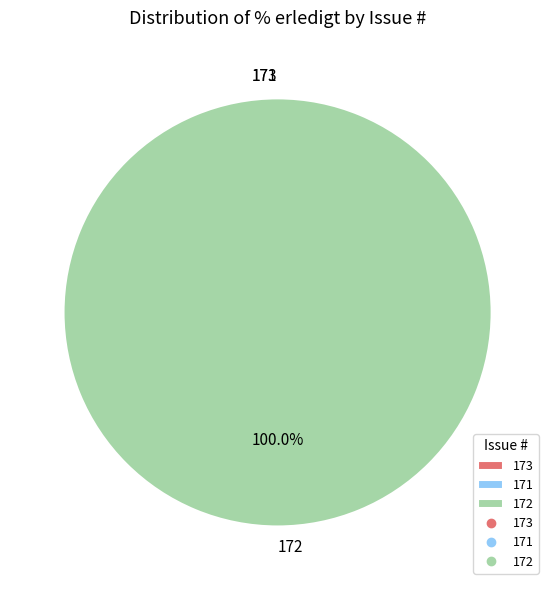

The 171 slice represents 6% of the pie. True or false?

False